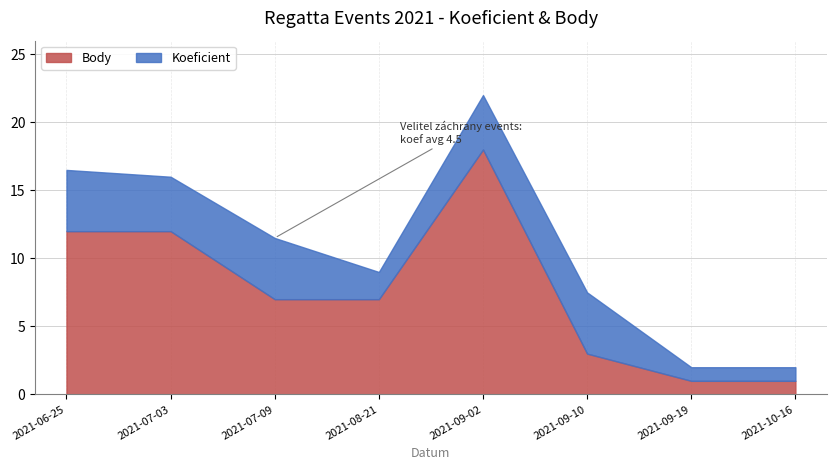

True or false: Body has a value of 18.0 at 2021-09-02.

True